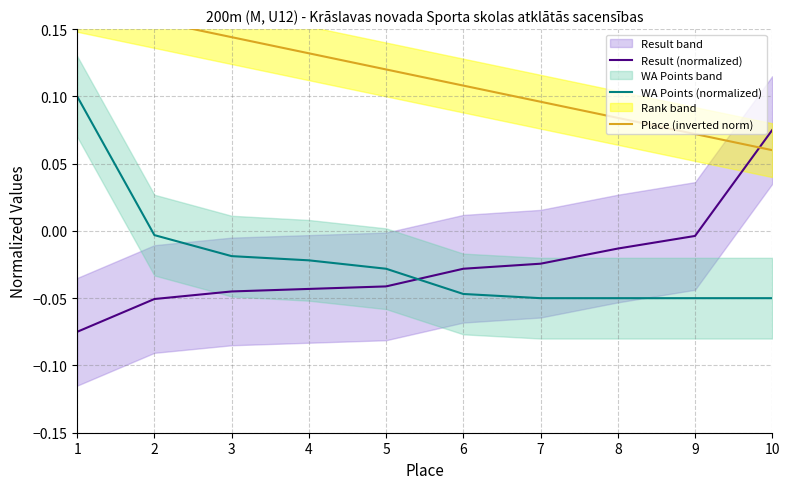

What is the maximum value for Result (normalized)?

0.1